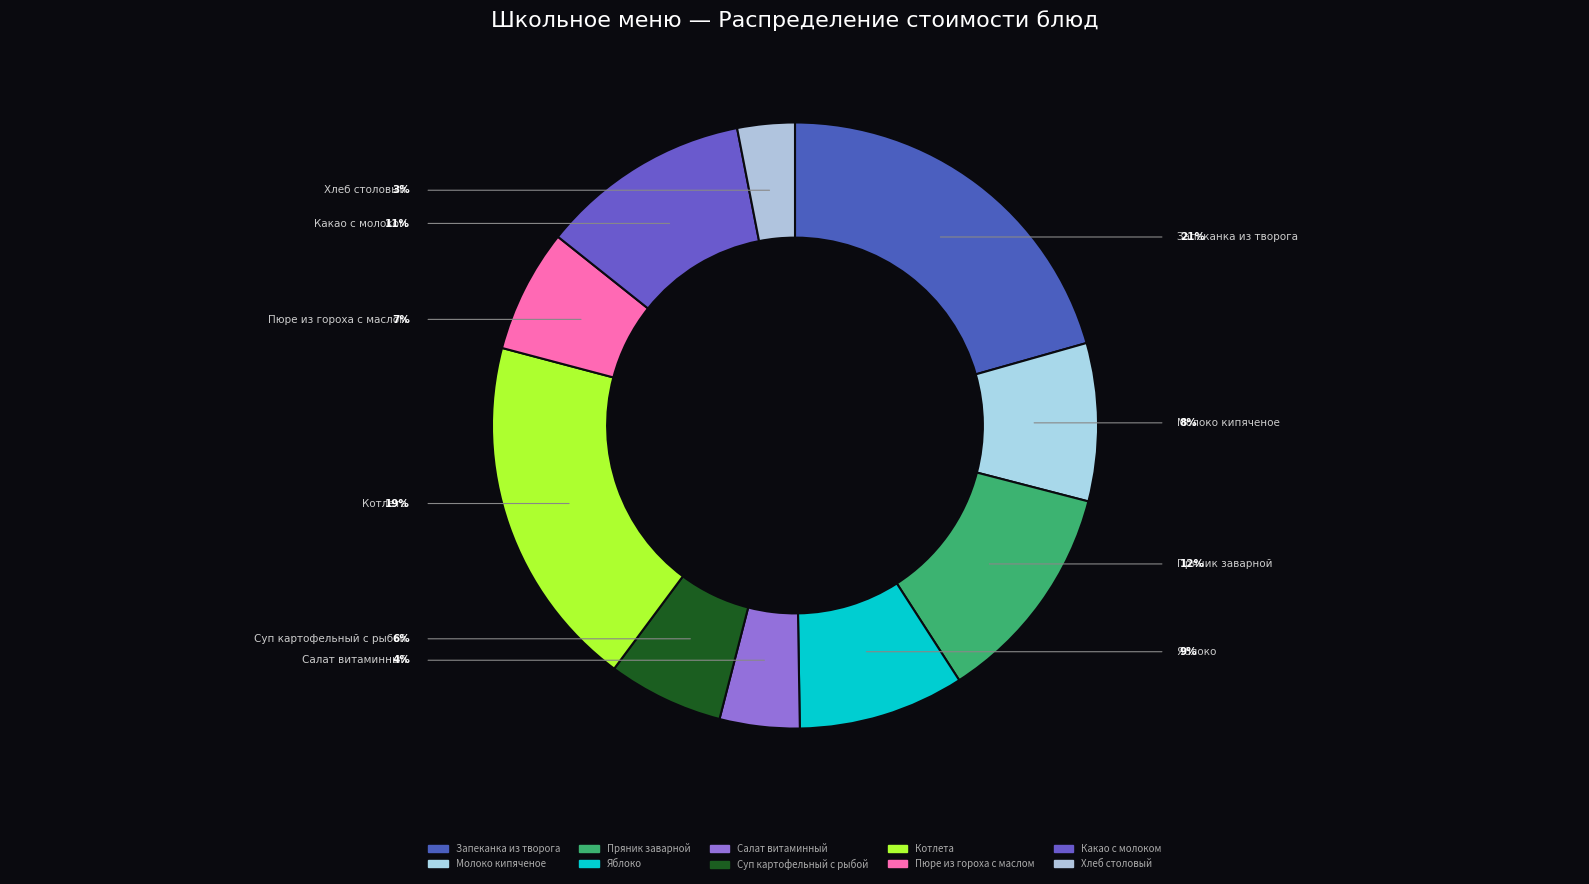

How much of the chart is everything except Запеканка из творога?

79.4%